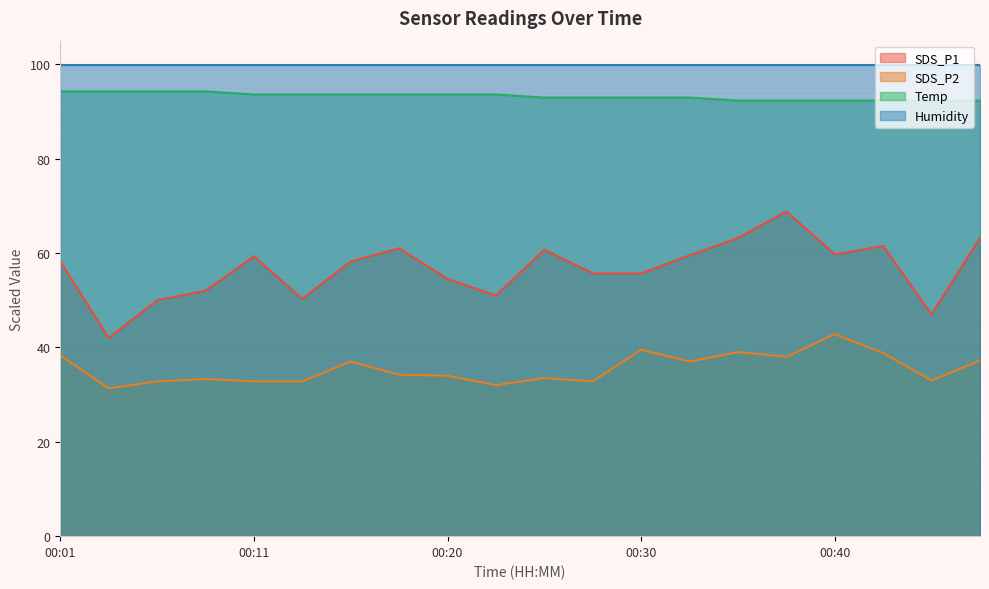

The SDS_P2 series shows 31.3 at 00:03. True or false?

True